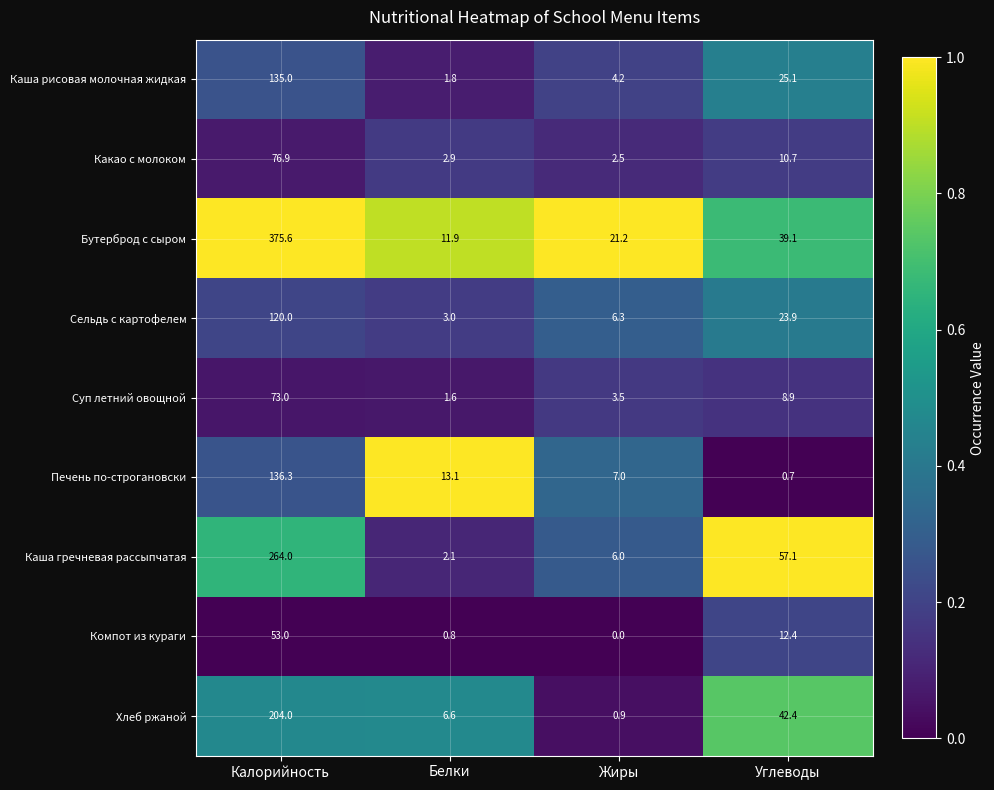

Is it true that Сельдь с картофелем equals 62.6 at Калорийность?

False